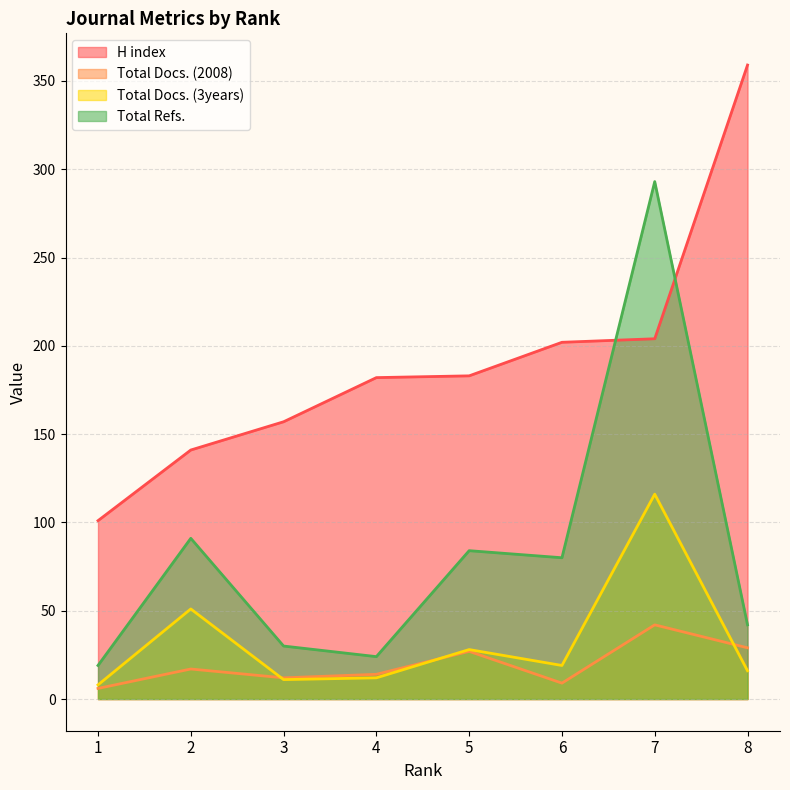

The value of Total Docs. (3years) at 5 is 18. True or false?

False